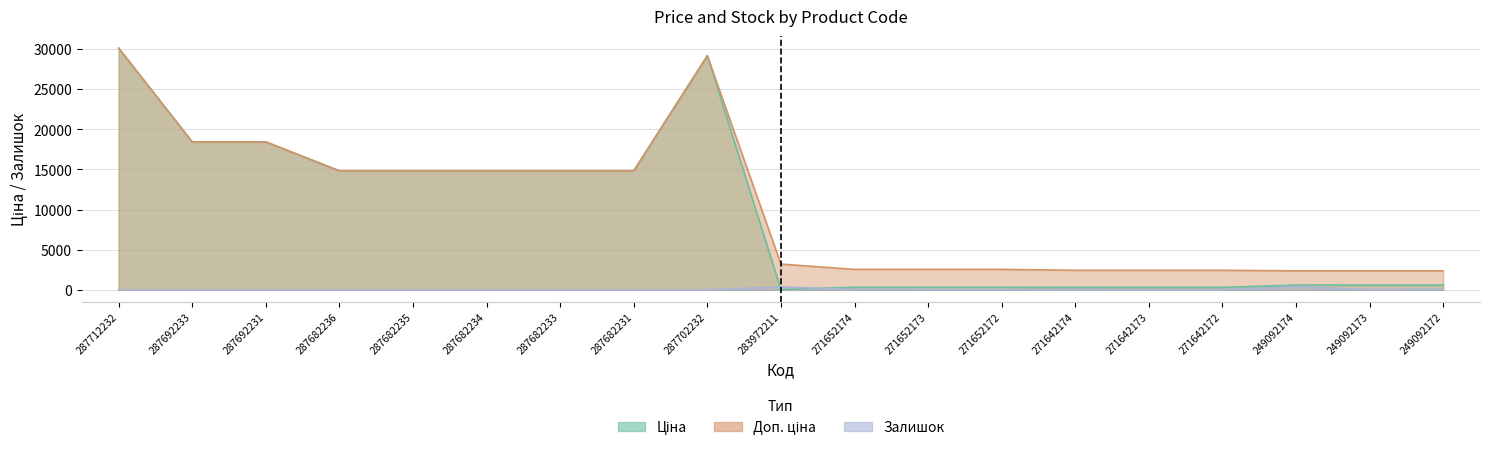

True or false: Доп. ціна and Ціна cross at least once.

False